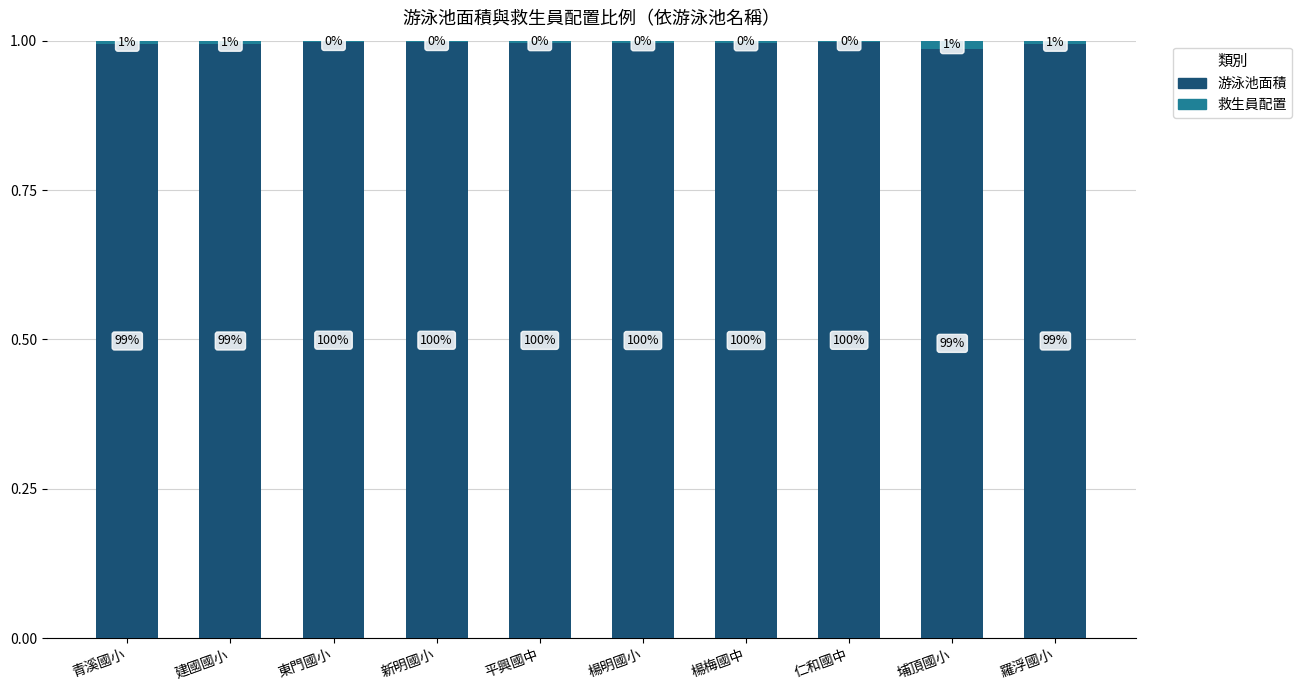

The value of 游泳池面積 at 羅浮國小 is 0.3. True or false?

False